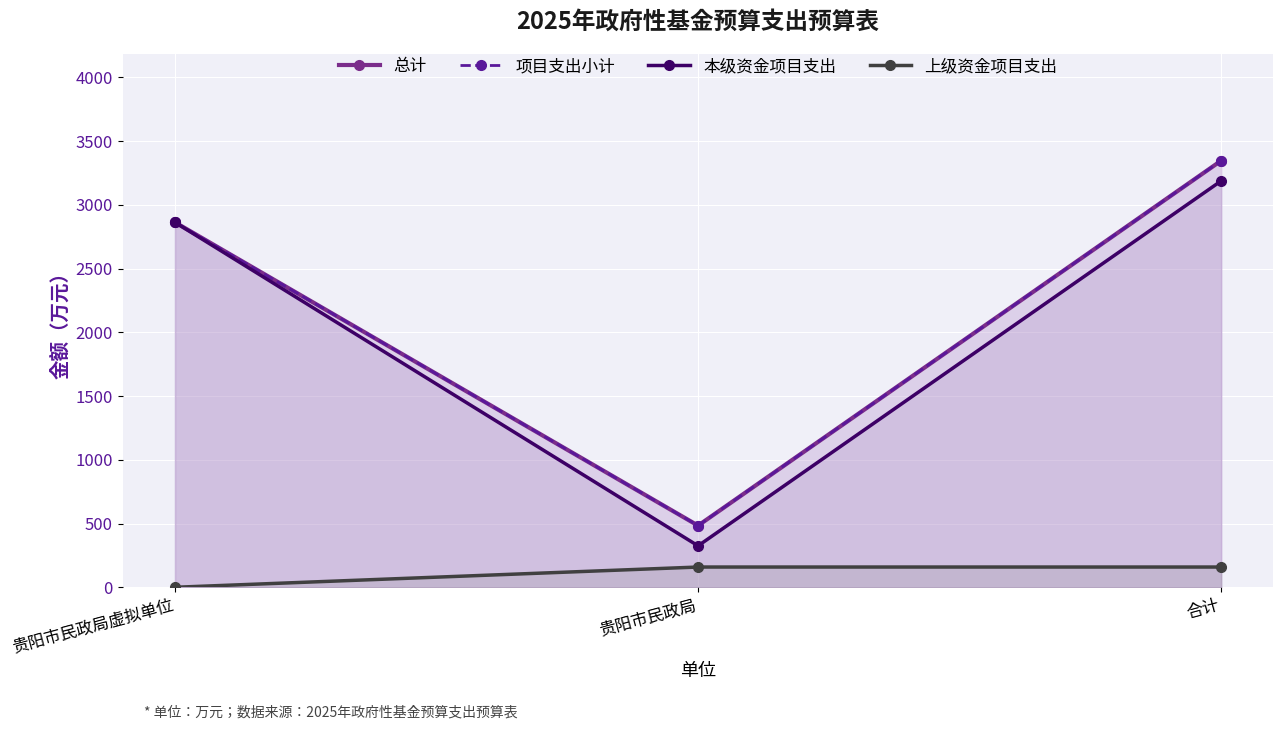

The value of 上级资金项目支出 at 贵阳市民政局虚拟单位 is 74.2. True or false?

False